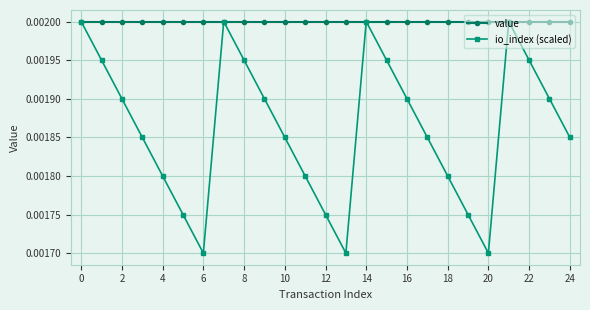

How many categories are shown in the chart?

25